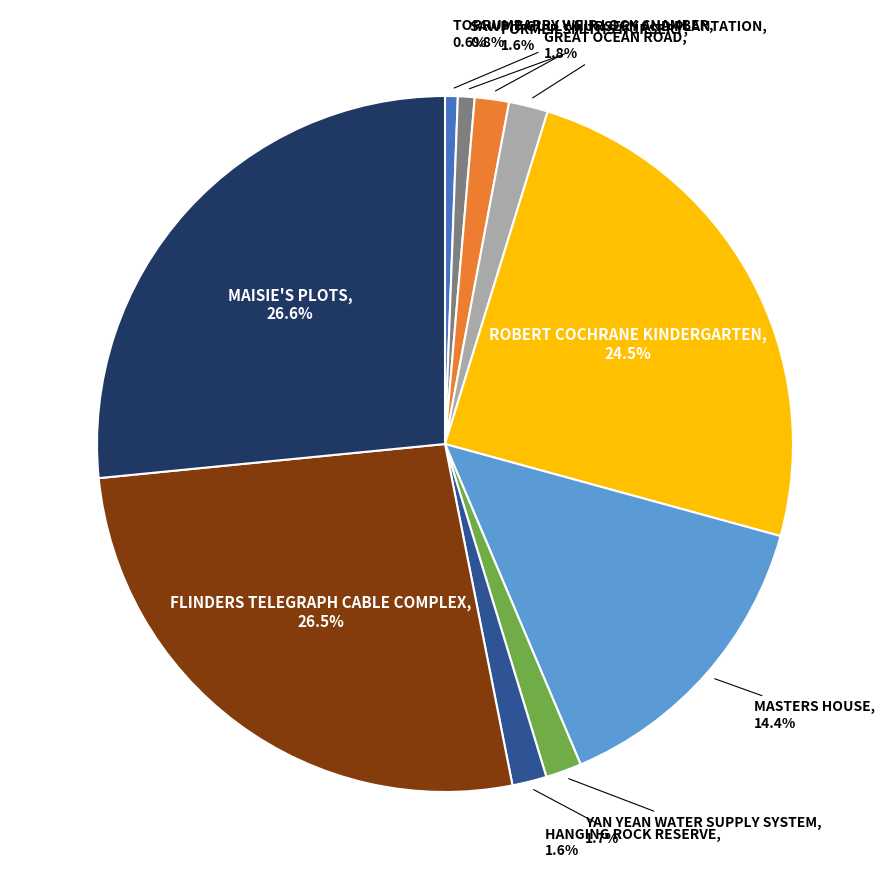

Is it true that YAN YEAN WATER SUPPLY SYSTEM is 2% of the pie?

True